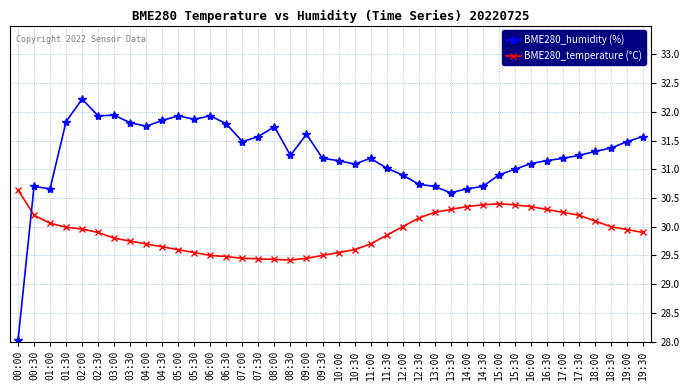

What is the label of the 20th point from the left?

09:30